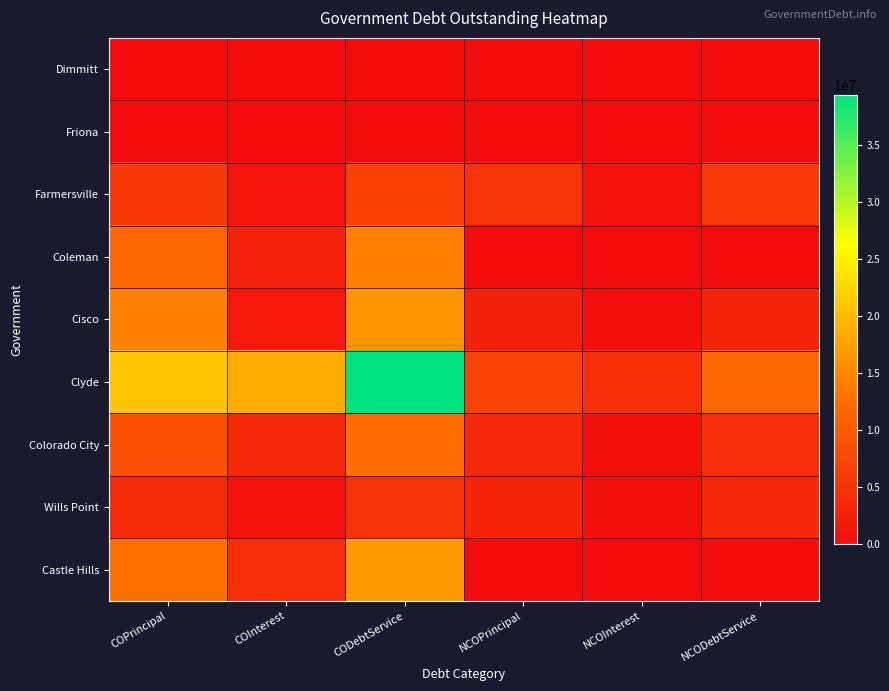

Reading right to left, extract all data points from this chart.

Dimmitt: NCODebtService=0.0	NCOInterest=0.0	NCOPrincipal=0.0	CODebtService=0.0	COInterest=0.0	COPrincipal=0.0
Friona: NCODebtService=0.0	NCOInterest=0.0	NCOPrincipal=0.0	CODebtService=0.0	COInterest=0.0	COPrincipal=0.0
Farmersville: NCODebtService=5893770.1	NCOInterest=883770.1	NCOPrincipal=5010000.0	CODebtService=6821568.1	COInterest=1001568.1	COPrincipal=5820000.0
Coleman: NCODebtService=0.0	NCOInterest=0.0	NCOPrincipal=0.0	CODebtService=14335642.7	COInterest=2815642.7	COPrincipal=11520000.0
Cisco: NCODebtService=3083493.0	NCOInterest=393493.0	NCOPrincipal=2690000.0	CODebtService=16162450.8	COInterest=1487450.8	COPrincipal=14675000.0
Clyde: NCODebtService=11521697.6	NCOInterest=4481697.6	NCOPrincipal=7040000.0	CODebtService=39366778.1	COInterest=18541778.1	COPrincipal=20825000.0
Colorado City: NCODebtService=4258261.8	NCOInterest=538261.8	NCOPrincipal=3720000.0	CODebtService=12434969.5	COInterest=3569969.5	COPrincipal=8865000.0
Wills Point: NCODebtService=3512962.5	NCOInterest=462962.5	NCOPrincipal=3050000.0	CODebtService=4765291.8	COInterest=845291.8	COPrincipal=3920000.0
Castle Hills: NCODebtService=0.0	NCOInterest=0.0	NCOPrincipal=0.0	CODebtService=16928093.8	COInterest=4218093.8	COPrincipal=12710000.0